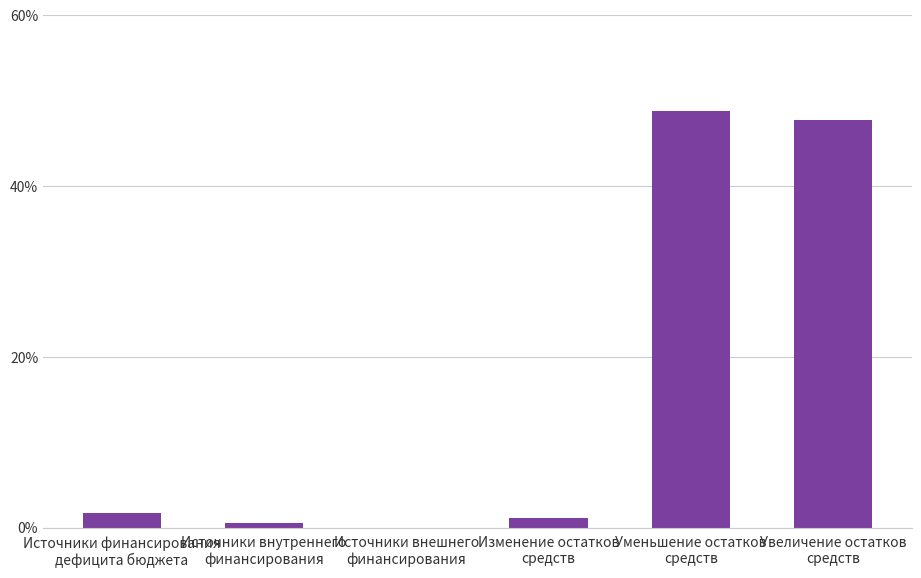

What is the change in value from Источники финансирования
дефицита бюджета to Уменьшение остатков
средств?

+47.1